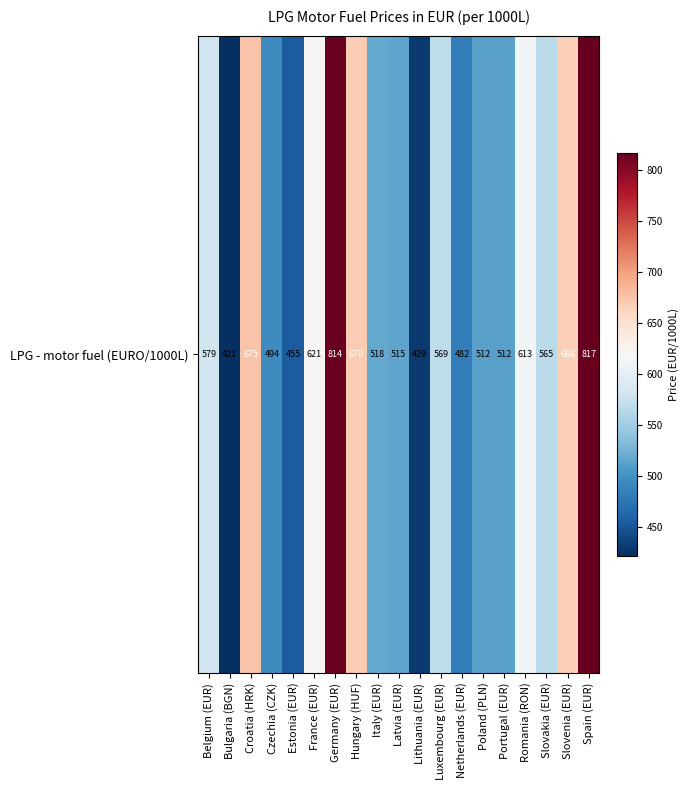

What is the difference between the second highest and second lowest values?

384.7